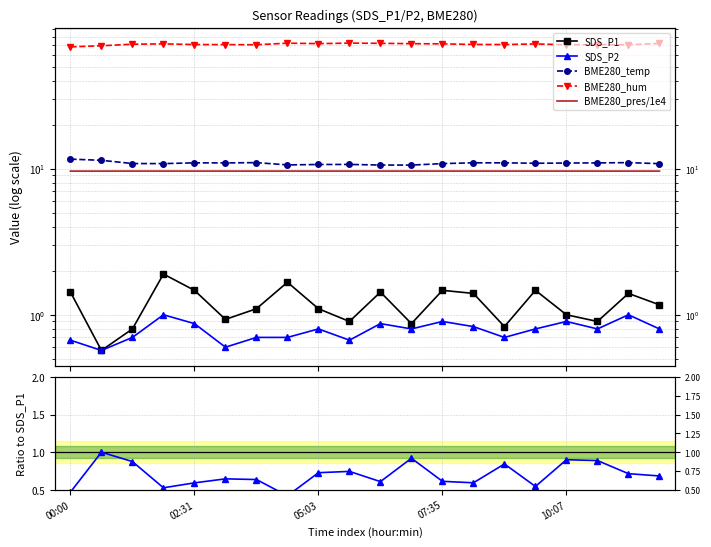

At which category is the sum across all series the highest?

04:25